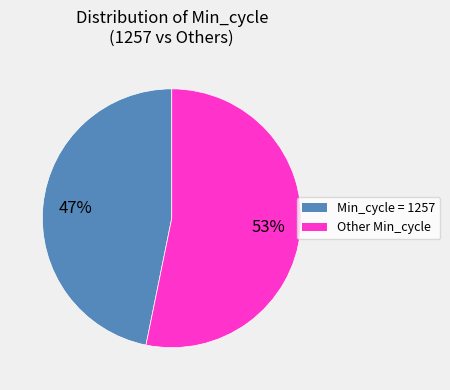

Is there any slice that represents more than half of the pie?

Yes